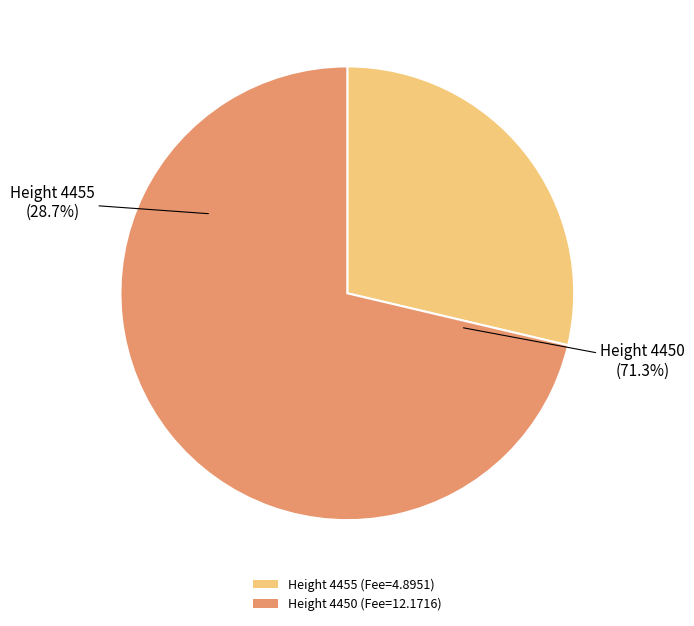

To the nearest percent, what portion does 4450 represent?

71%